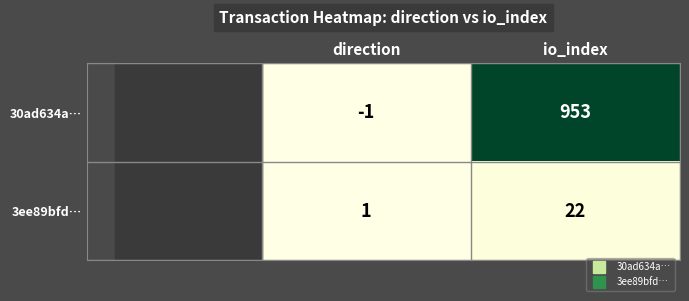

Where is 3ee89bfd… nearest to the value 11?

direction